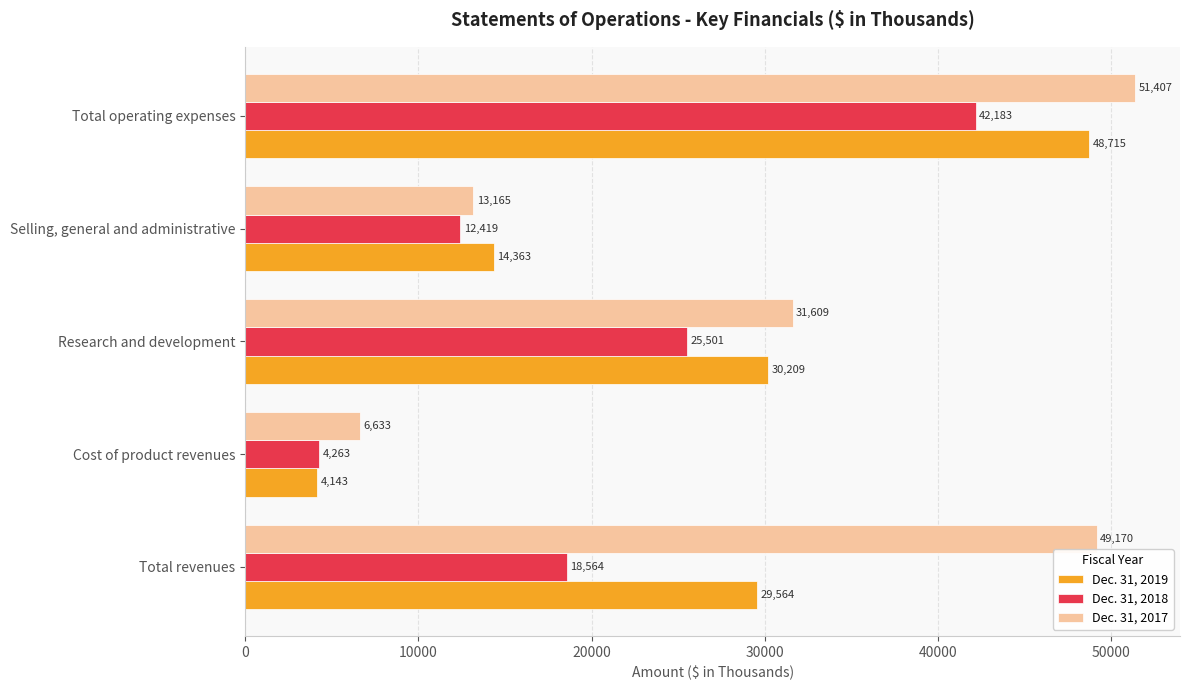

What is the difference between the second highest and minimum values in the Dec. 31, 2018 series?

21238